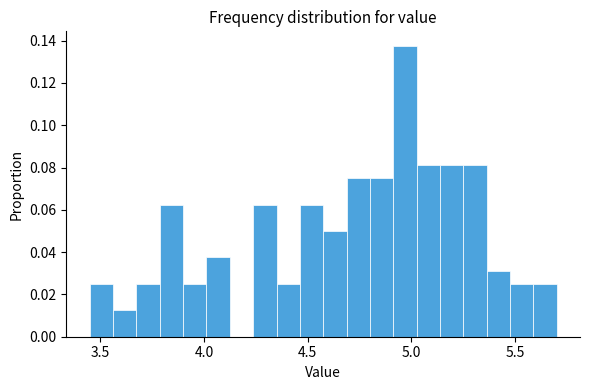

Read against the x-axis, roughly where is the centre of the tallest bar?

4.95